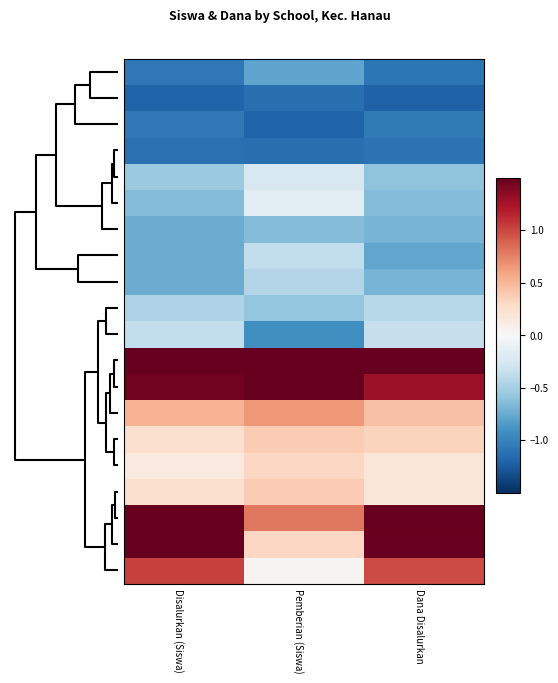

Between Dana Disalurkan and Pemberian (Siswa), which is larger?

Pemberian (Siswa)